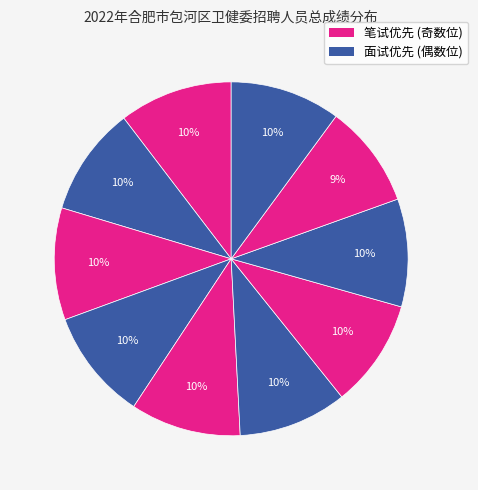

Is there any slice that represents more than half of the pie?

No